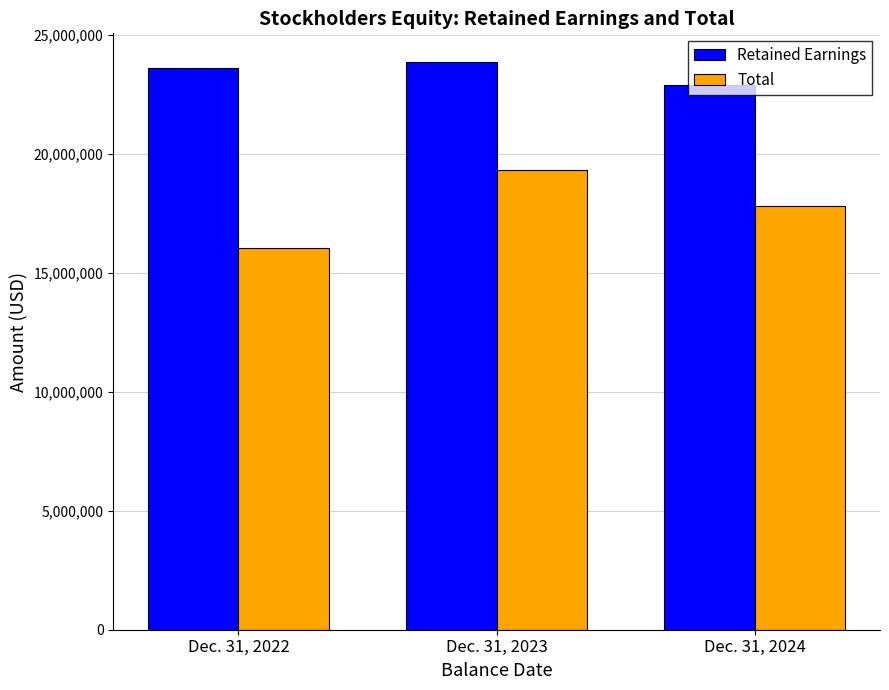

At which category does the chart reach its peak across all series?

Dec. 31, 2023